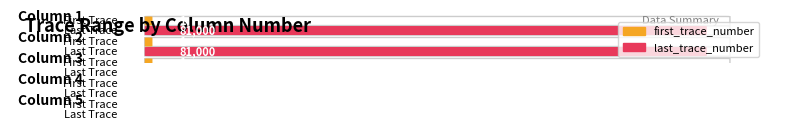

Rank the series by their maximum value, from lowest to highest.

first_trace_number, last_trace_number